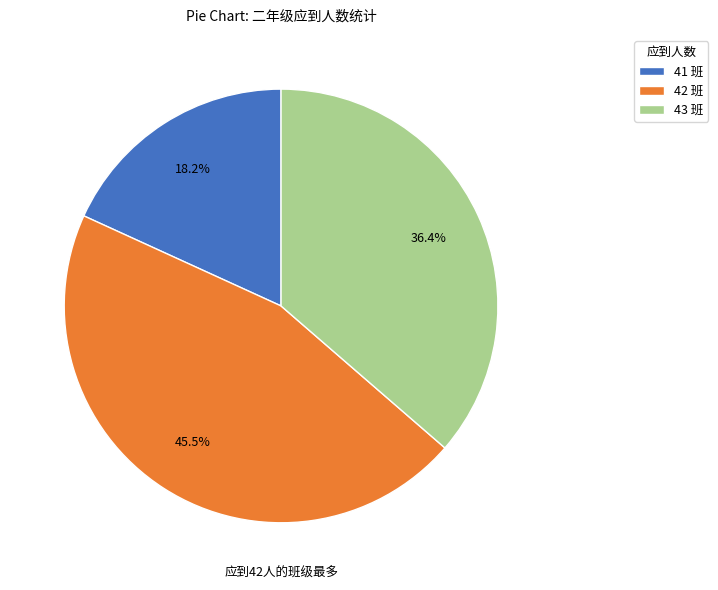

Is there any slice that represents more than half of the pie?

No